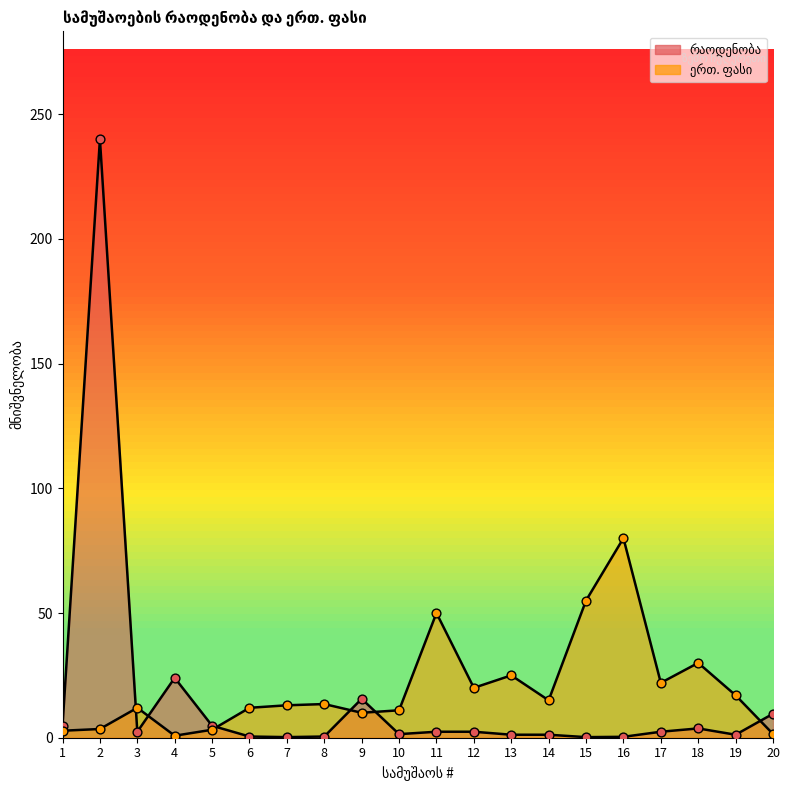

Is the value of რაოდენობა at 16 greater than the value of ერთ. ფასი at 6?

No